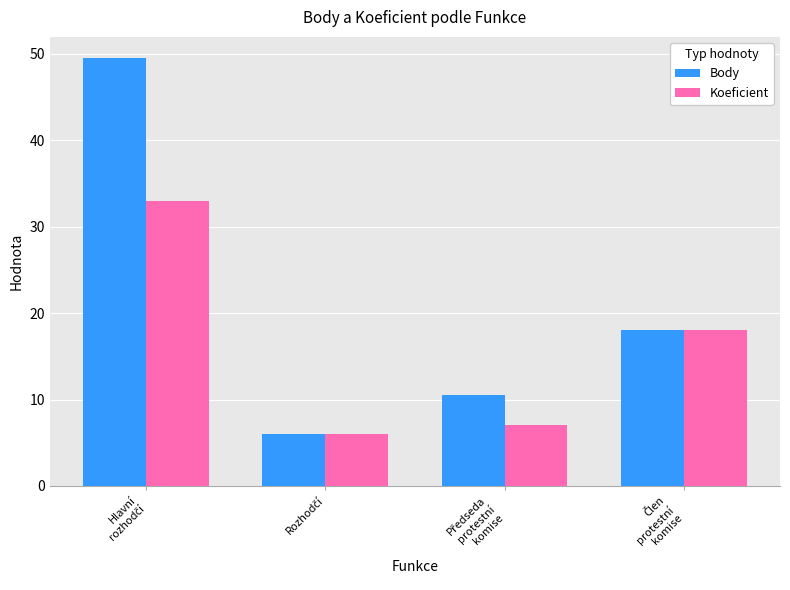

What is the difference between the maximum and minimum values in the Koeficient series?

27.0